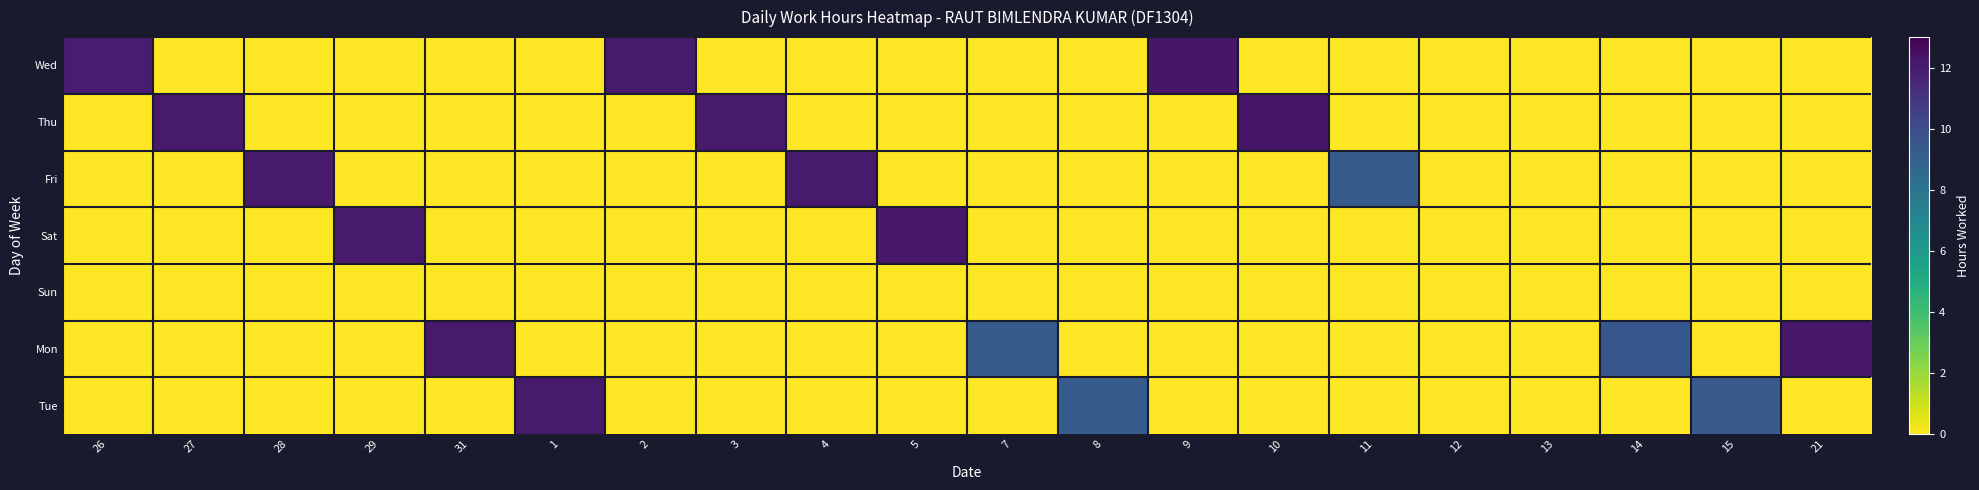

True or false: Fri has a value of 0.0 at 9.

True